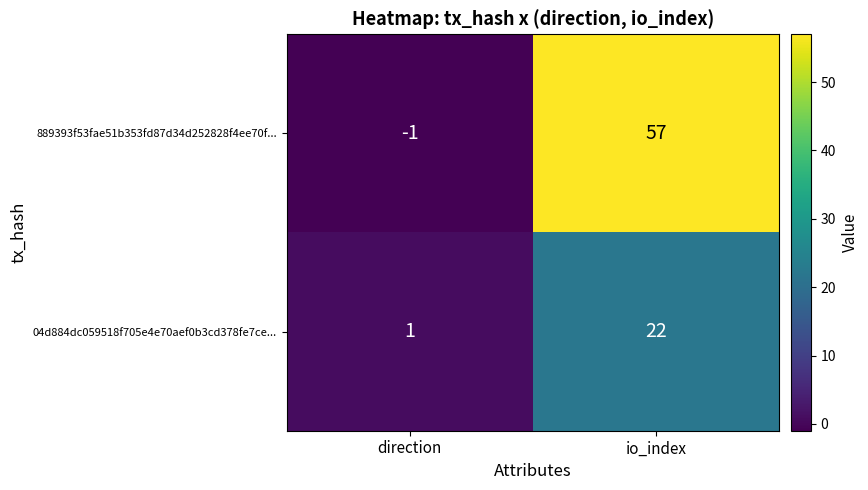

What is the sum of all 04d884dc059518f705e4e70aef0b3cd378fe7ce... values?

23